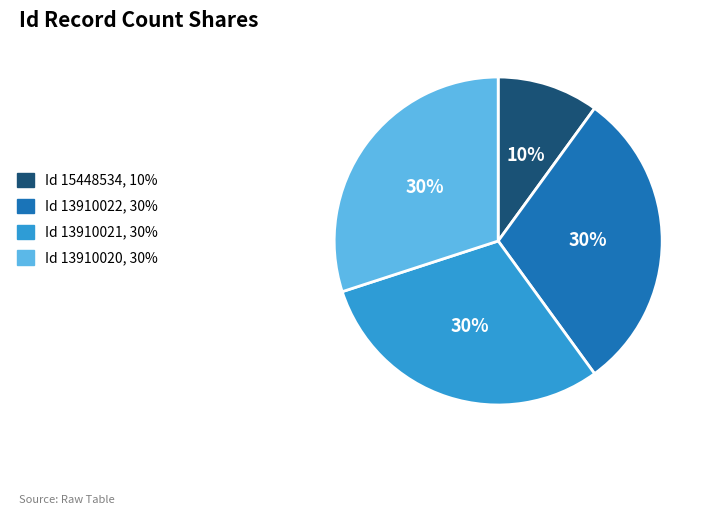

What is the ratio of the value at Id 13910022, 30% to the value at Id 15448534, 10%?

3.0